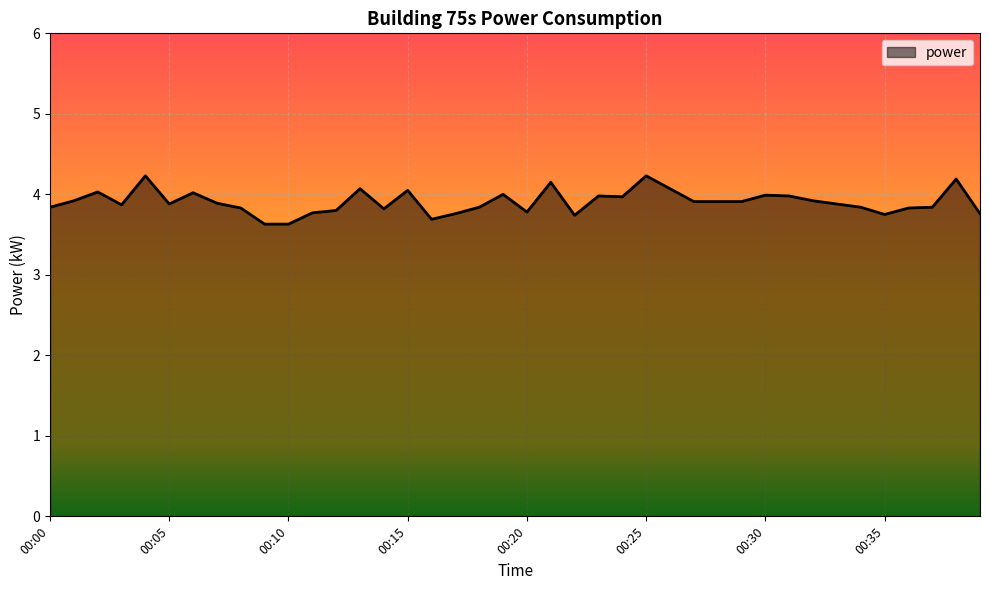

What is the minimum value shown in the chart?

3.6